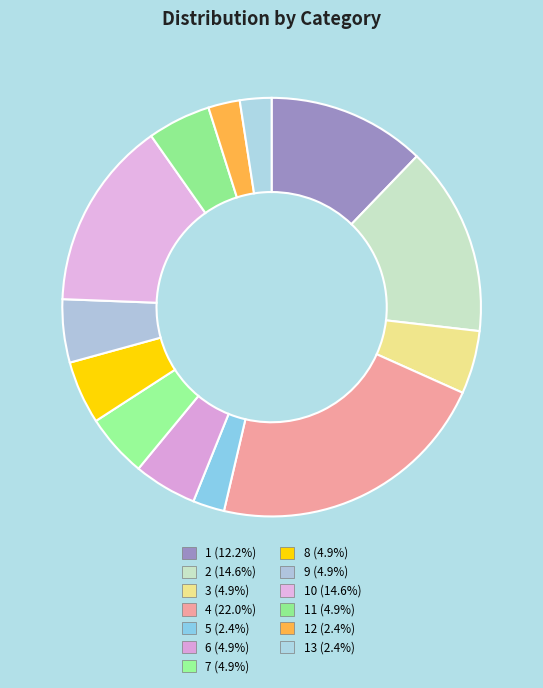

Count the number of slices in the pie.

13